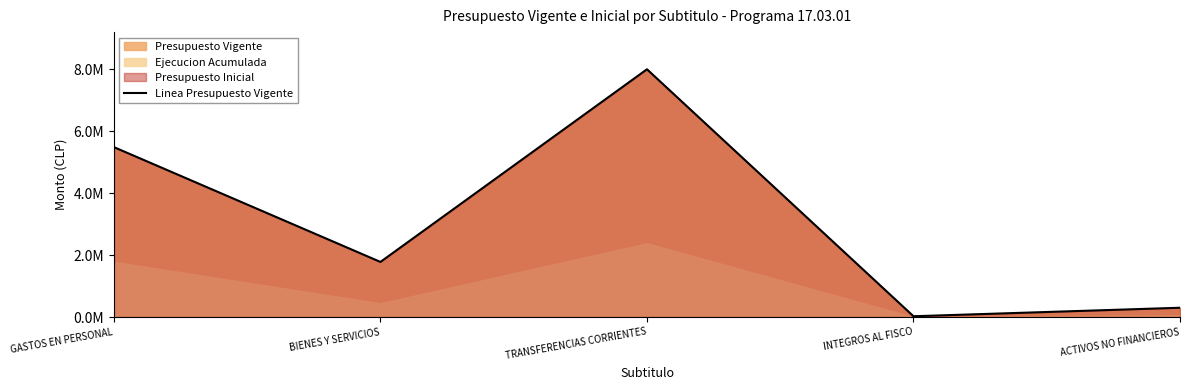

What is the difference between the maximum and minimum values?

7980785